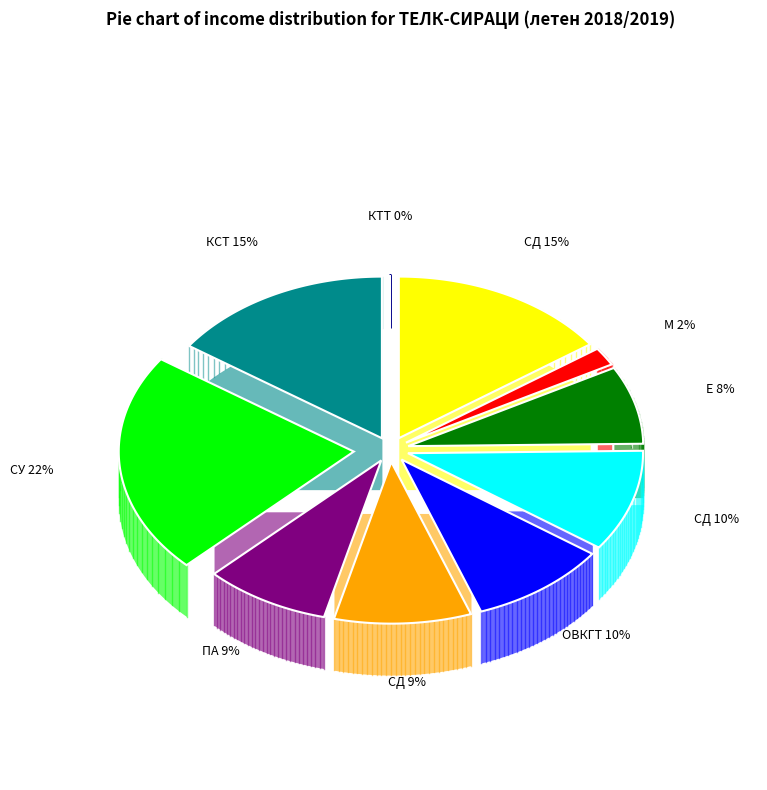

Count the number of slices in the pie.

10